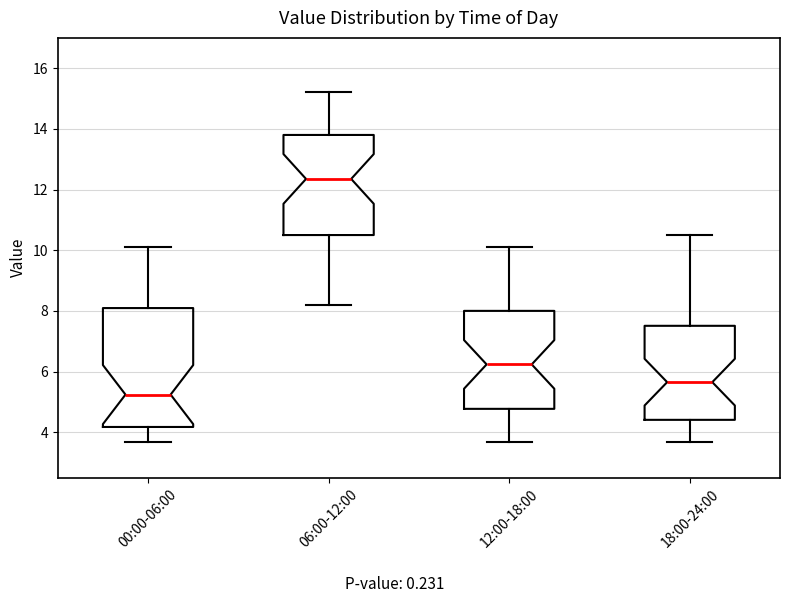

Which box has the highest median line?

06:00-12:00